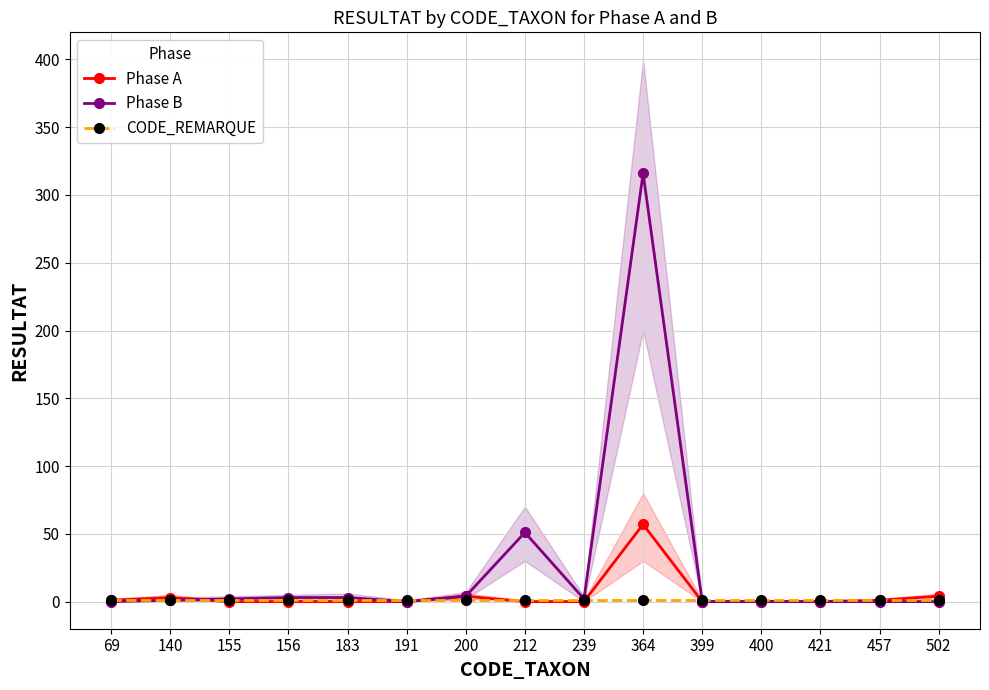

Where is the first local maximum for Phase B?

212